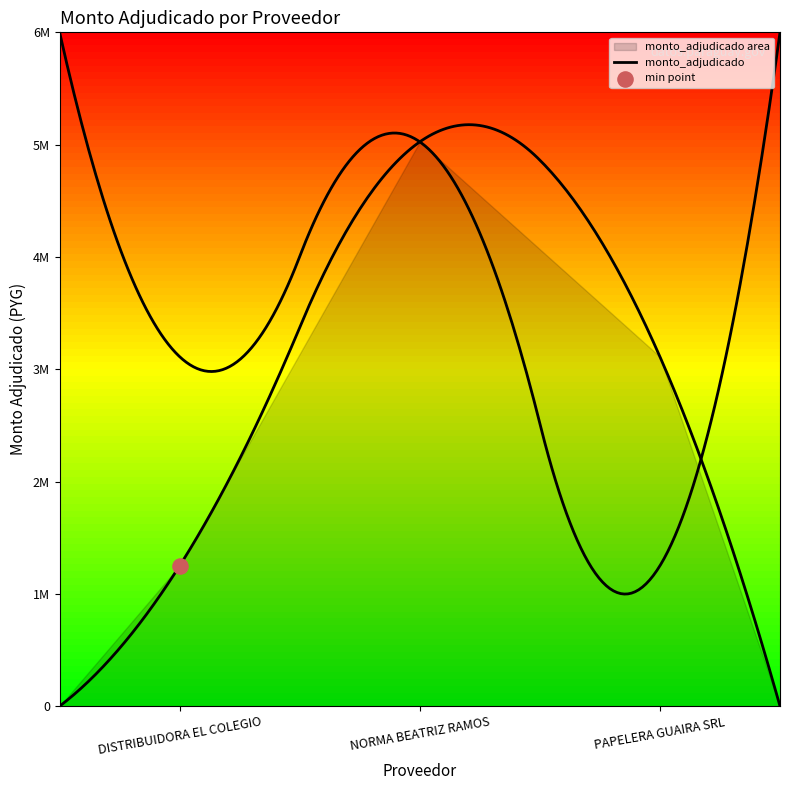

What is the change in value from DISTRIBUIDORA EL COLEGIO to NORMA BEATRIZ RAMOS?

+3774500